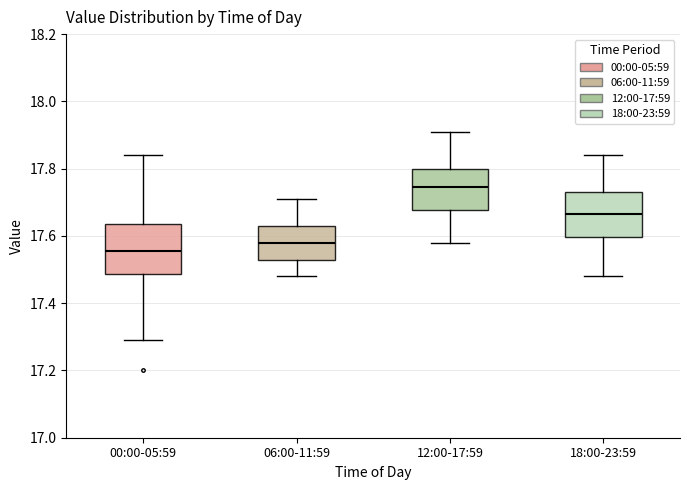

Reading left to right, transcribe this box plot: for each box, give where its median line is, the range the box spans, and where its two whiskers end, as read against the y-axis. The values are not printed on the chart, so give them approximately, as read against the axis.

00:00-05:59: median 17.56, box 17.48 to 17.64, whiskers 17.30 to 17.84
06:00-11:59: median 17.58, box 17.52 to 17.64, whiskers 17.48 to 17.72
12:00-17:59: median 17.74, box 17.68 to 17.80, whiskers 17.58 to 17.92
18:00-23:59: median 17.66, box 17.60 to 17.74, whiskers 17.48 to 17.84